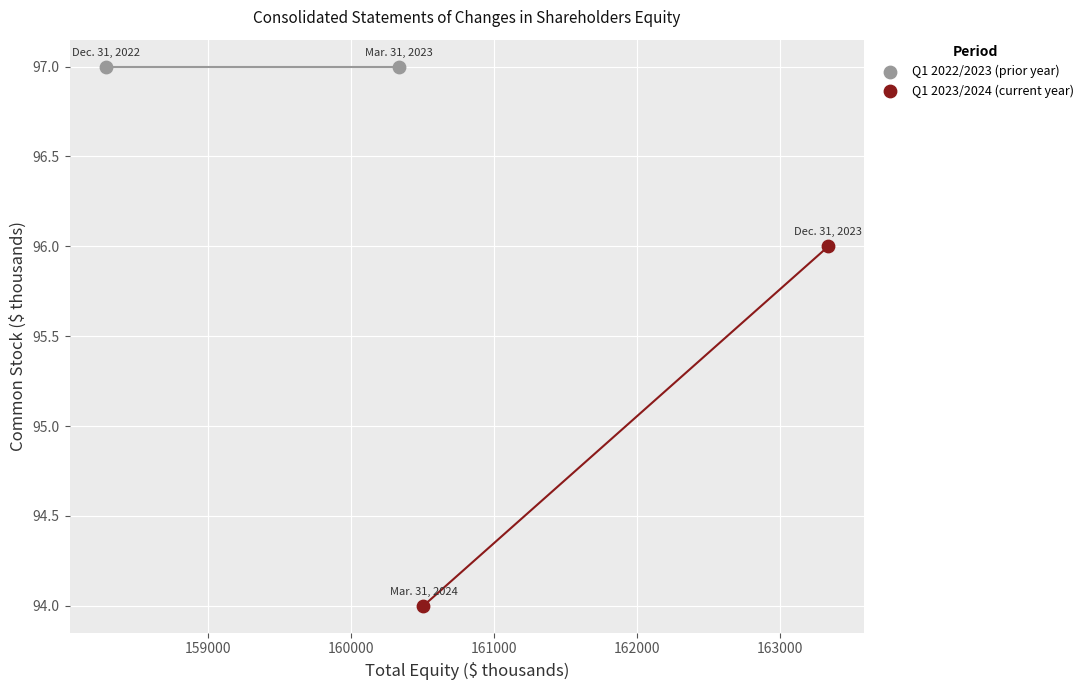

What are all the series names shown in the legend?

Q1 2022/2023 (prior year), Q1 2023/2024 (current year)